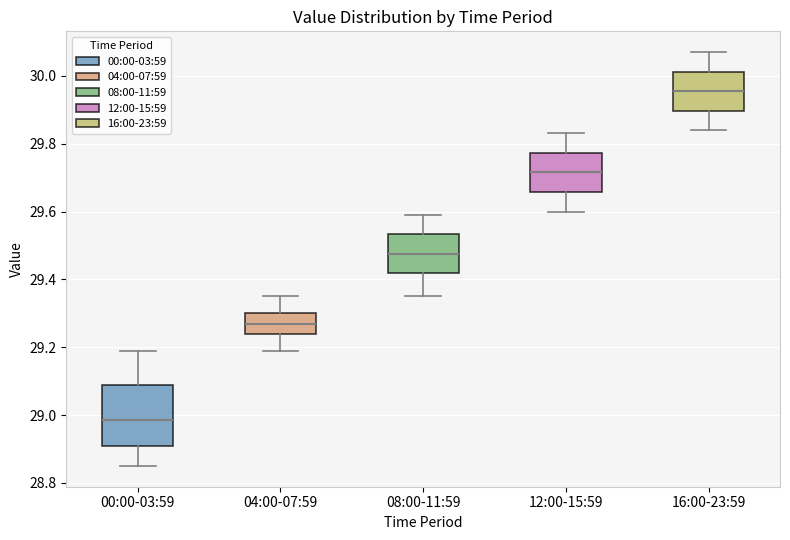

Where does the lower whisker of the box for 16:00-23:59 end on the y-axis? The values are not printed on the chart, so give them approximately, as read against the axis.

29.84